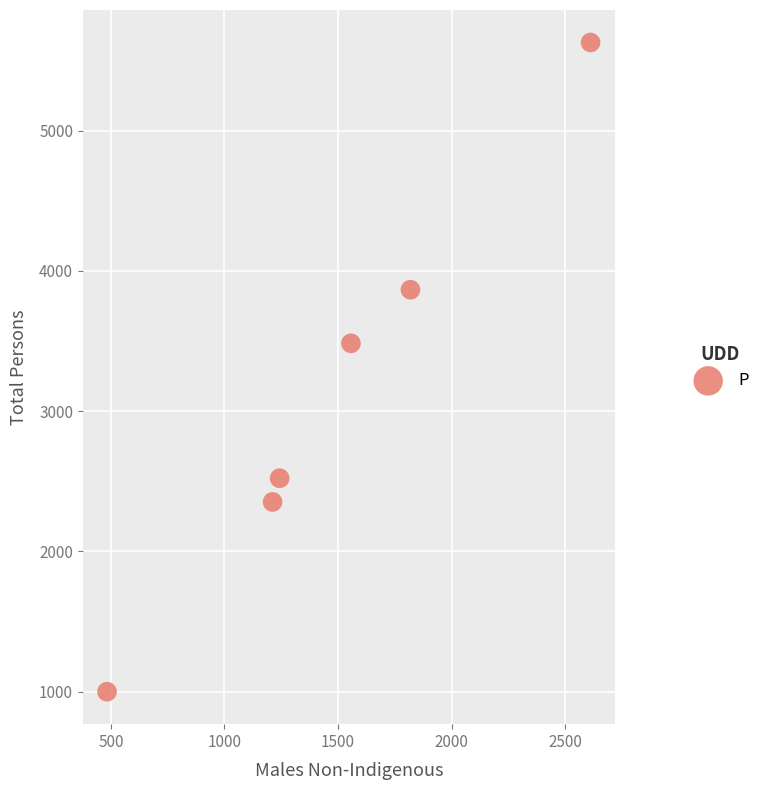

What is the range of Y values (max minus min)?

4629